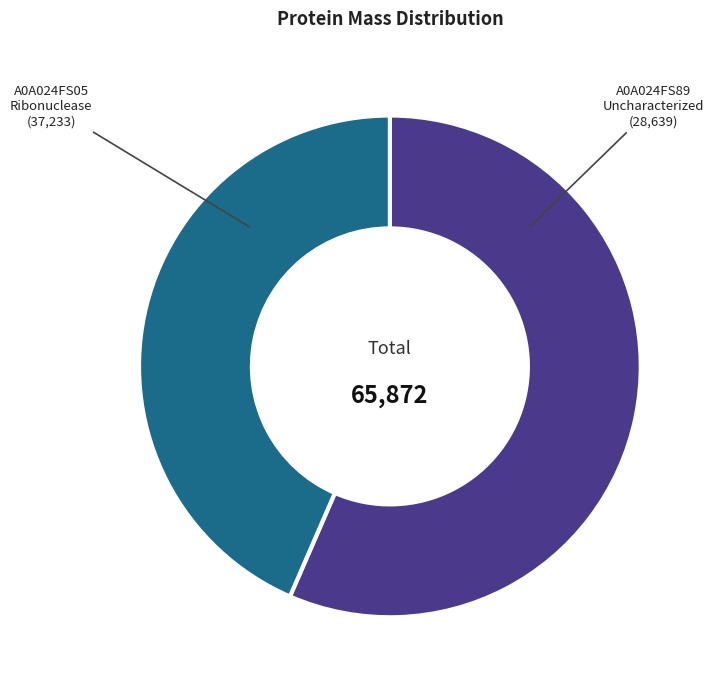

Count the number of slices in the pie.

2